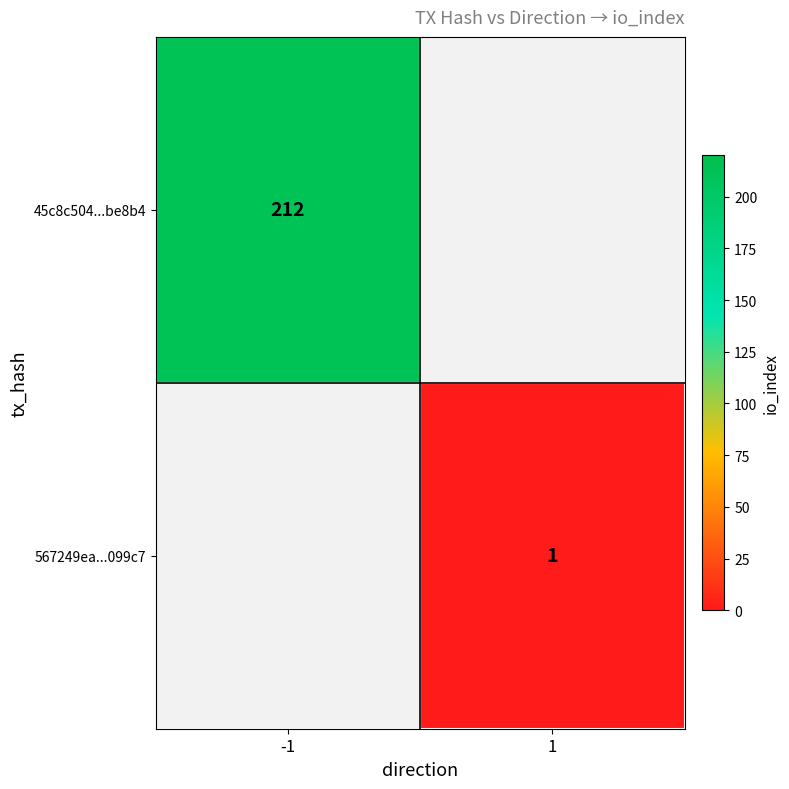

The 45c8c504...be8b4 series shows 112.7 at -1. True or false?

False